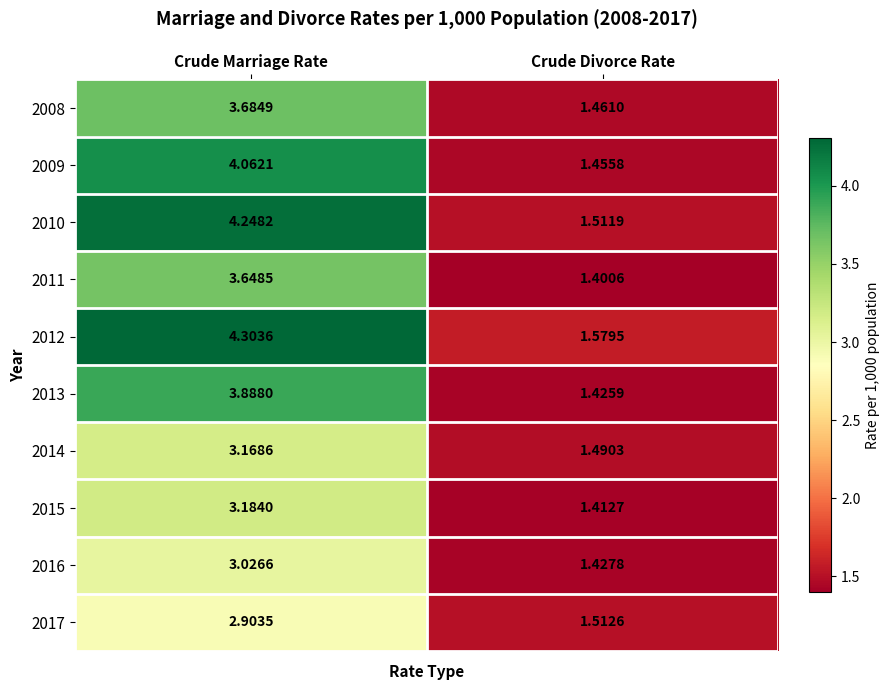

Between Crude Marriage Rate and Crude Divorce Rate, which series saw the biggest shift?

2010